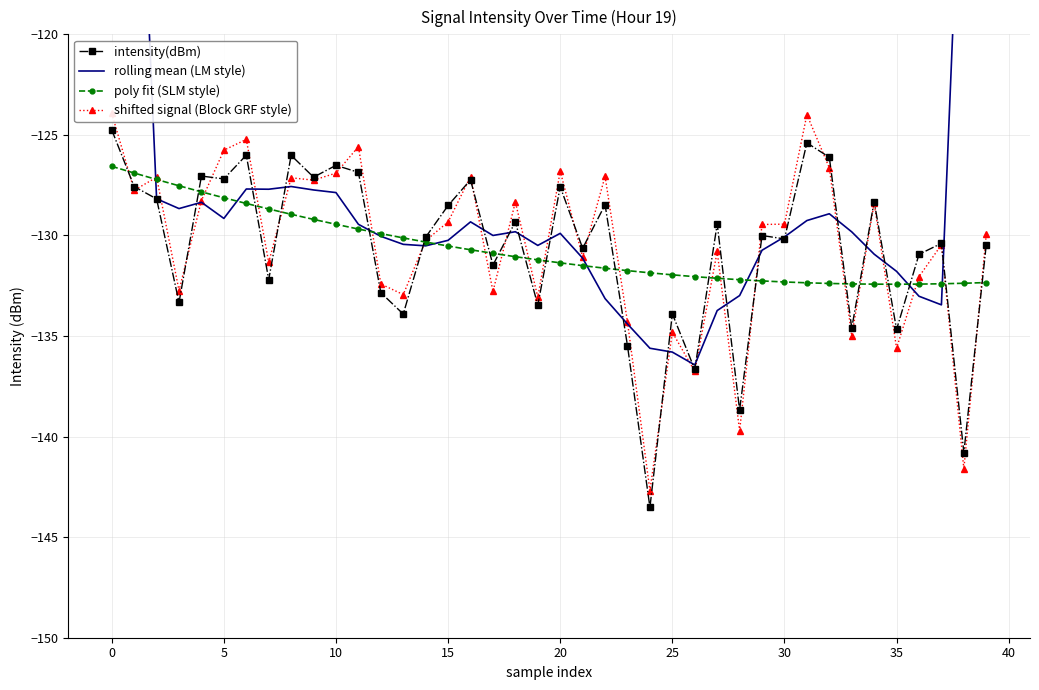

The value of intensity(dBm) at 13 is -183.7. True or false?

False